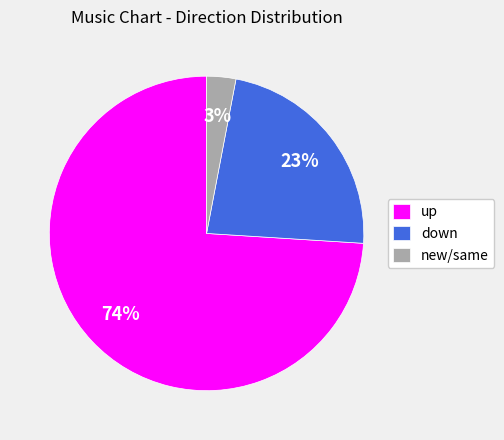

To the nearest percent, what portion does down represent?

23%